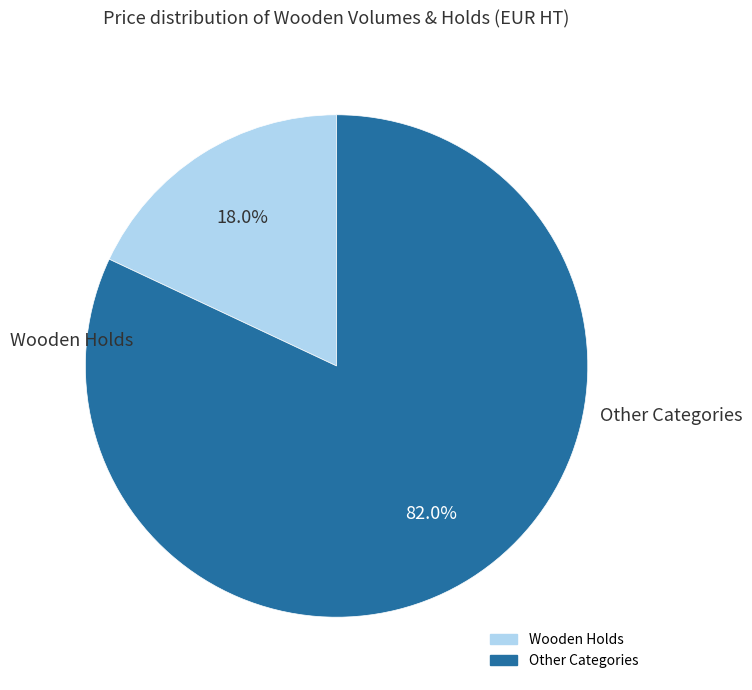

Is there a majority slice in this chart?

Yes